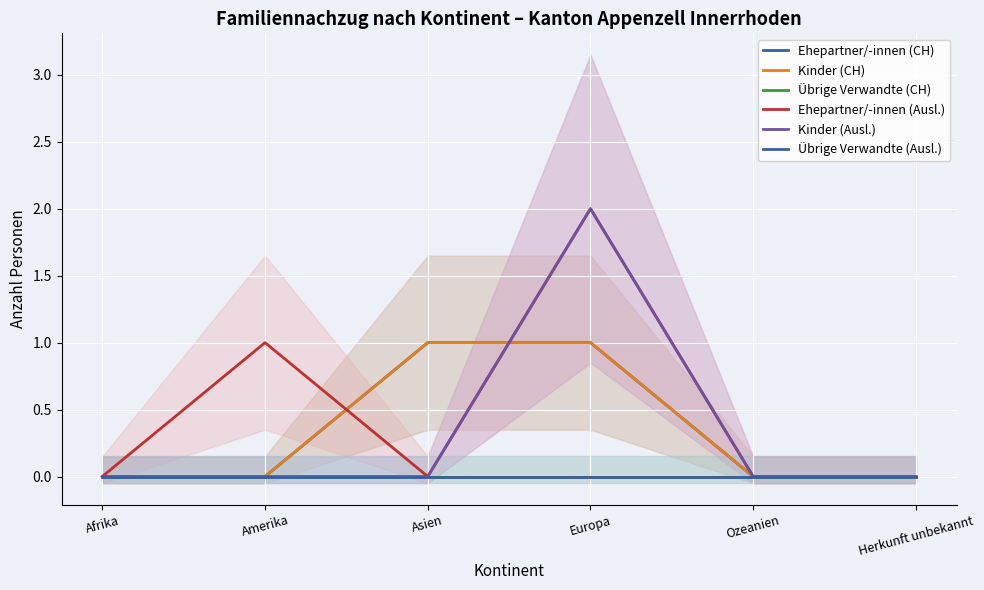

How many values in Ehepartner/-innen (Ausl.) are above zero?

2